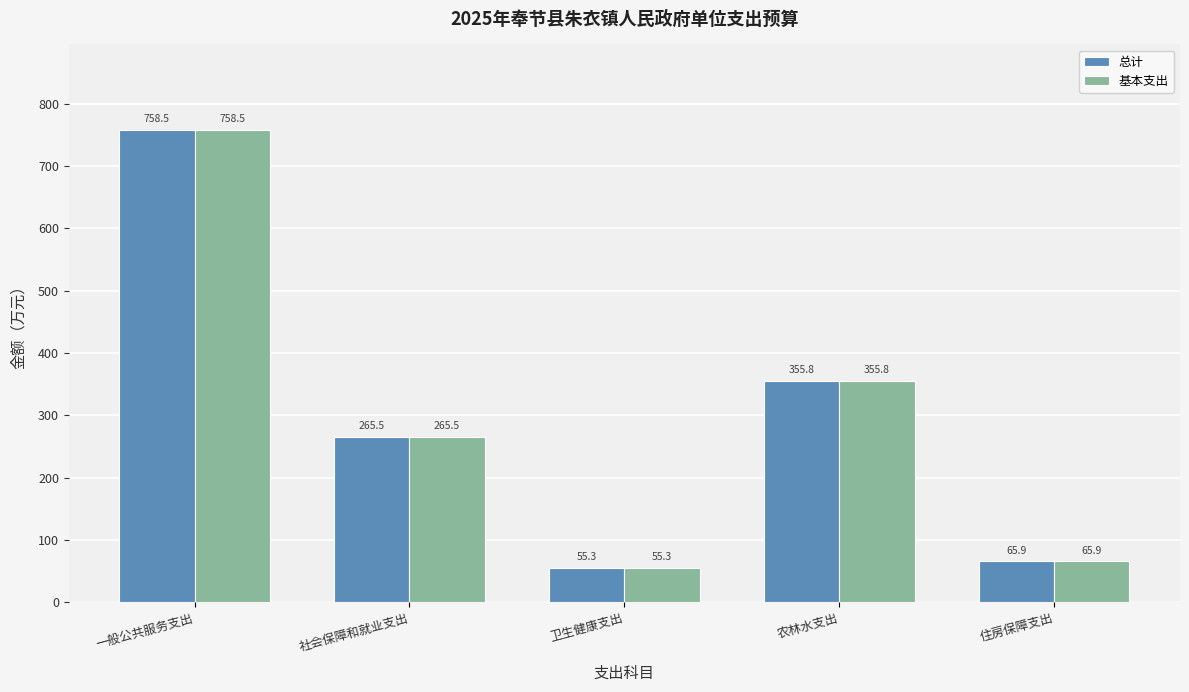

What is the value of the 基本支出 bar at the 5th from the left?

65.9